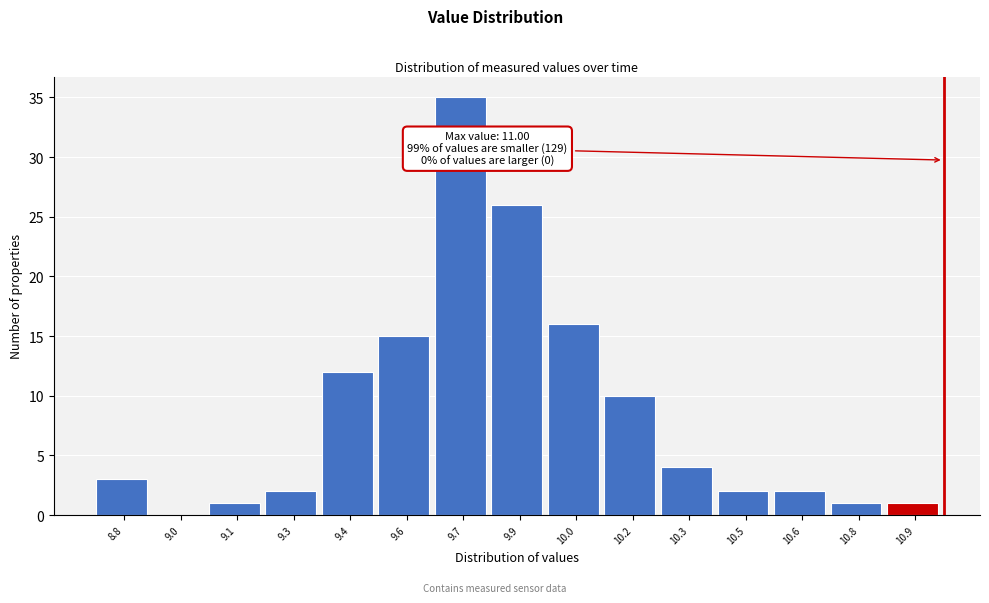

Reading left to right, extract all data points from this chart.

8.8=3	9.0=0	9.1=1	9.3=2	9.4=12	9.6=15	9.7=35	9.9=26	10.0=16	10.2=10	10.3=4	10.5=2	10.6=2	10.8=1	10.9=1